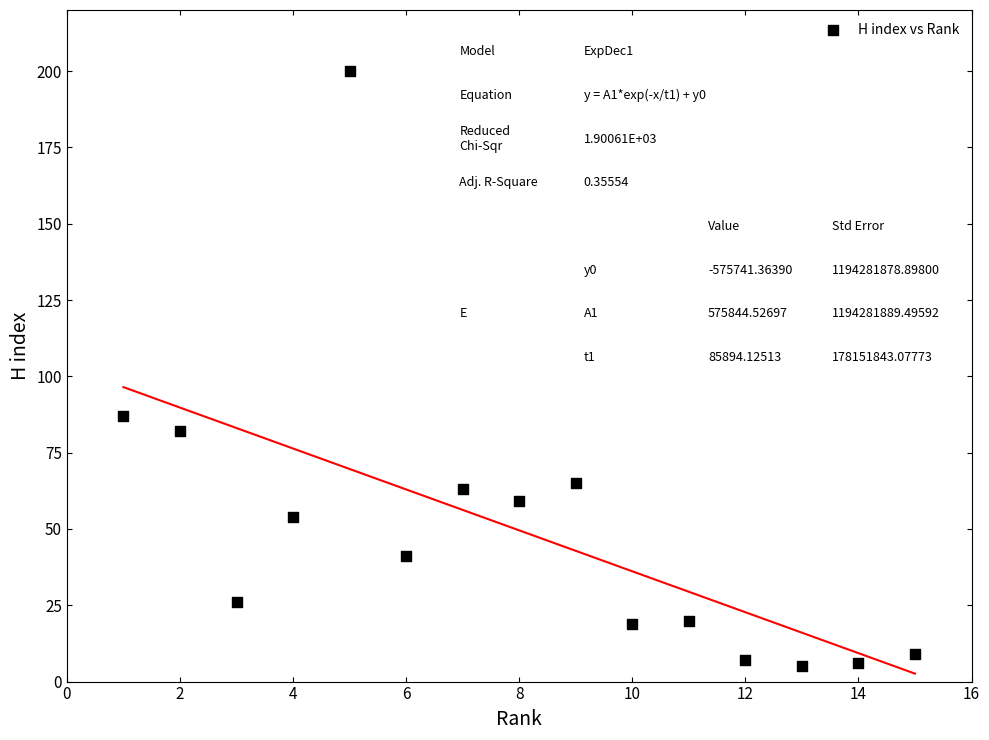

What Y value in the scatter plot is closest to 102?

87